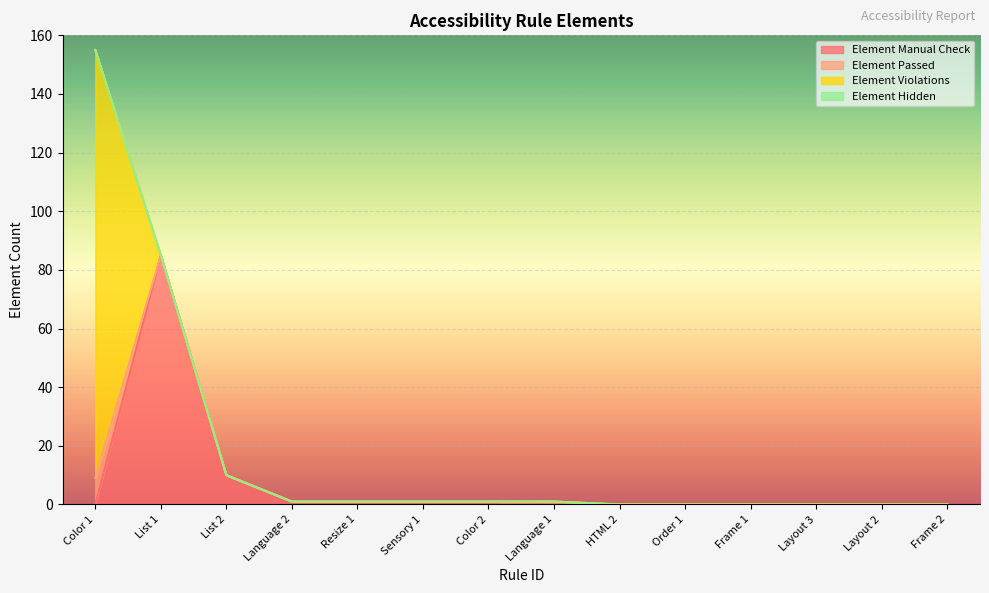

After their last crossing, which series has the higher values: Element Violations or Element Manual Check?

Element Manual Check